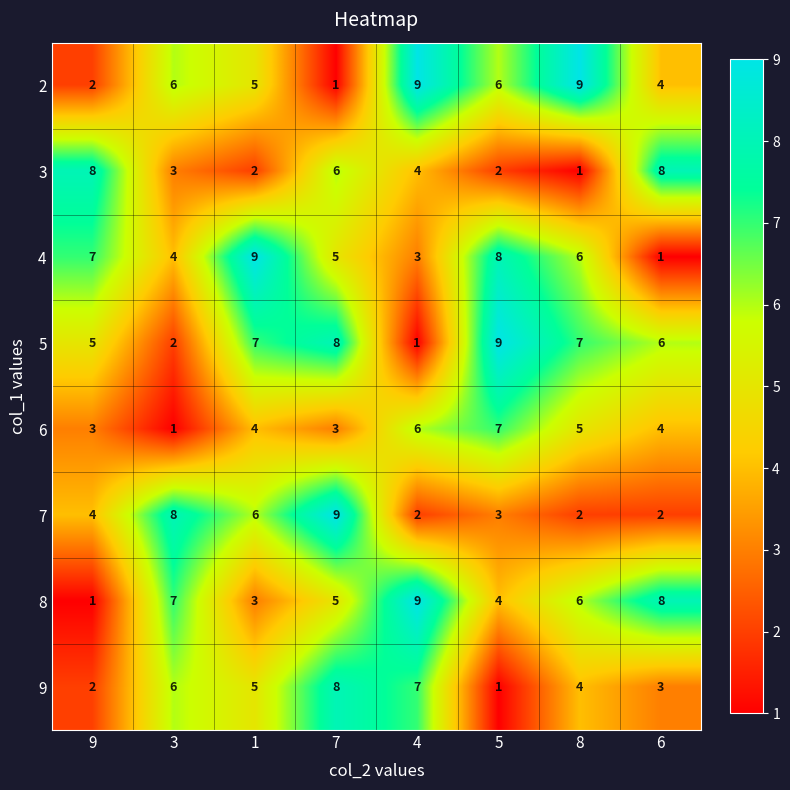

How many data points does each series have?

8